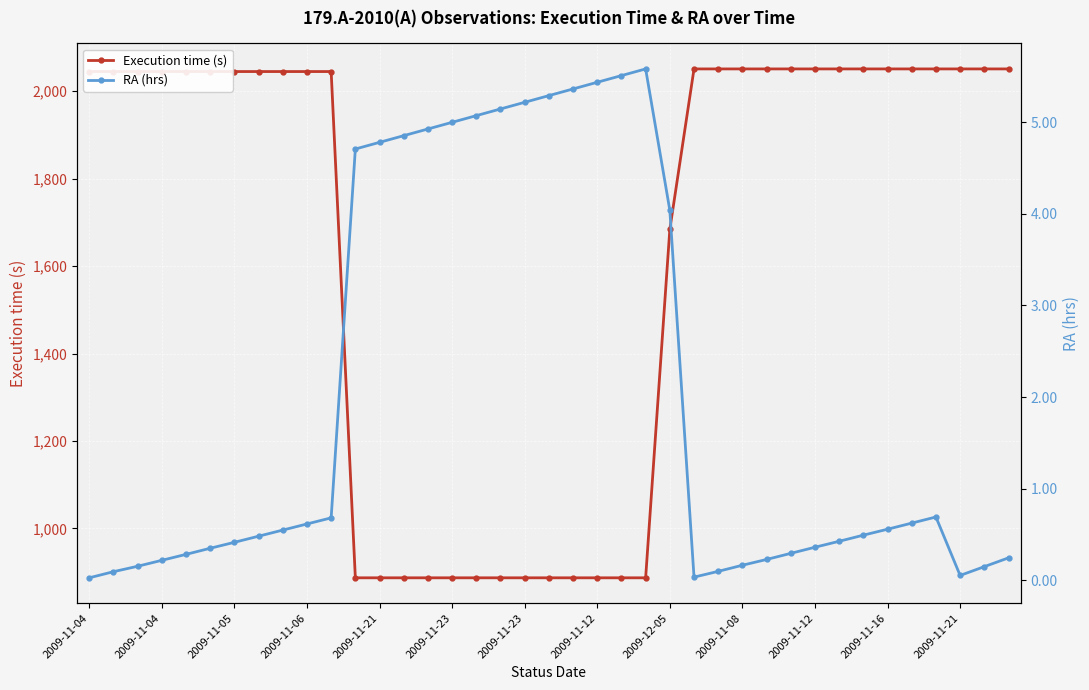

What is the difference between the maximum and minimum values in the Execution time (s) series?

1164